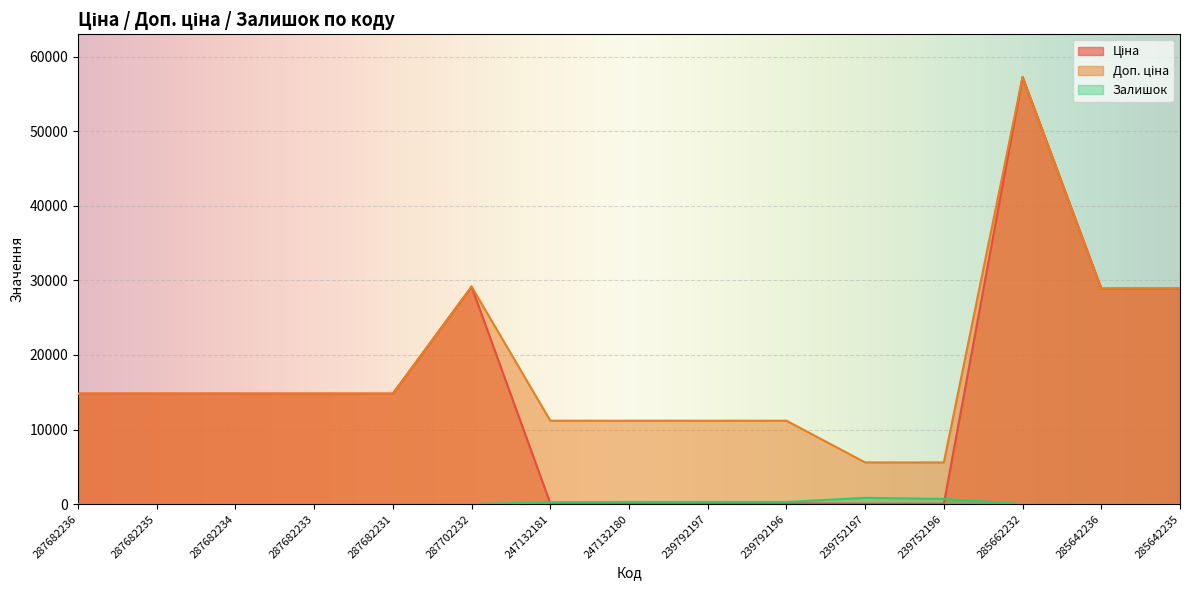

What is the difference between the Ціна values at 287682234 and 285662232?

42440.4